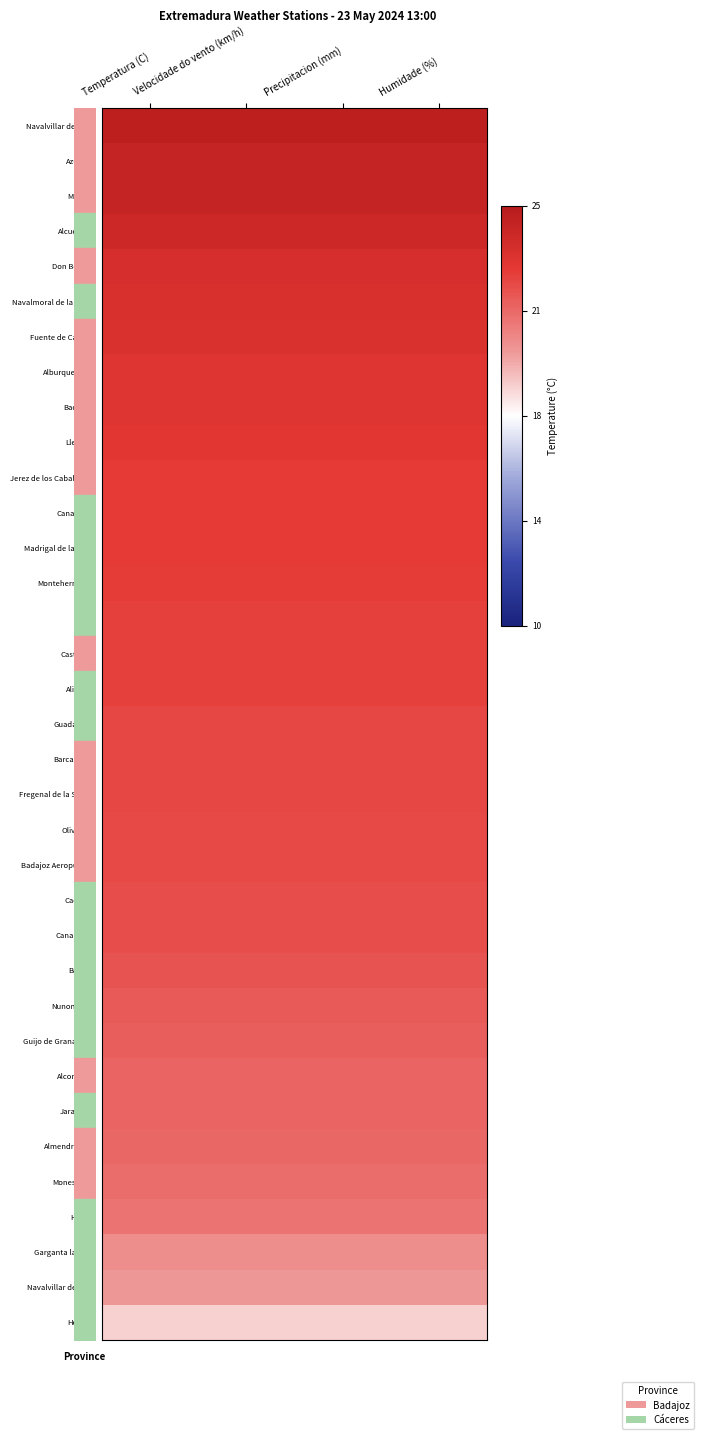

Which category has the highest value across all series?

Temperatura (C)